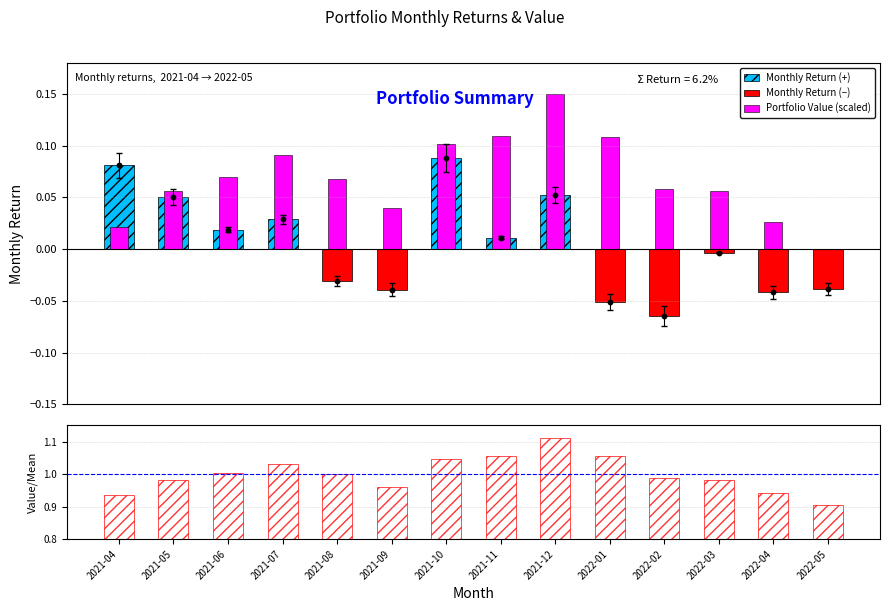

Which series has the largest total across all categories?

Value / Mean